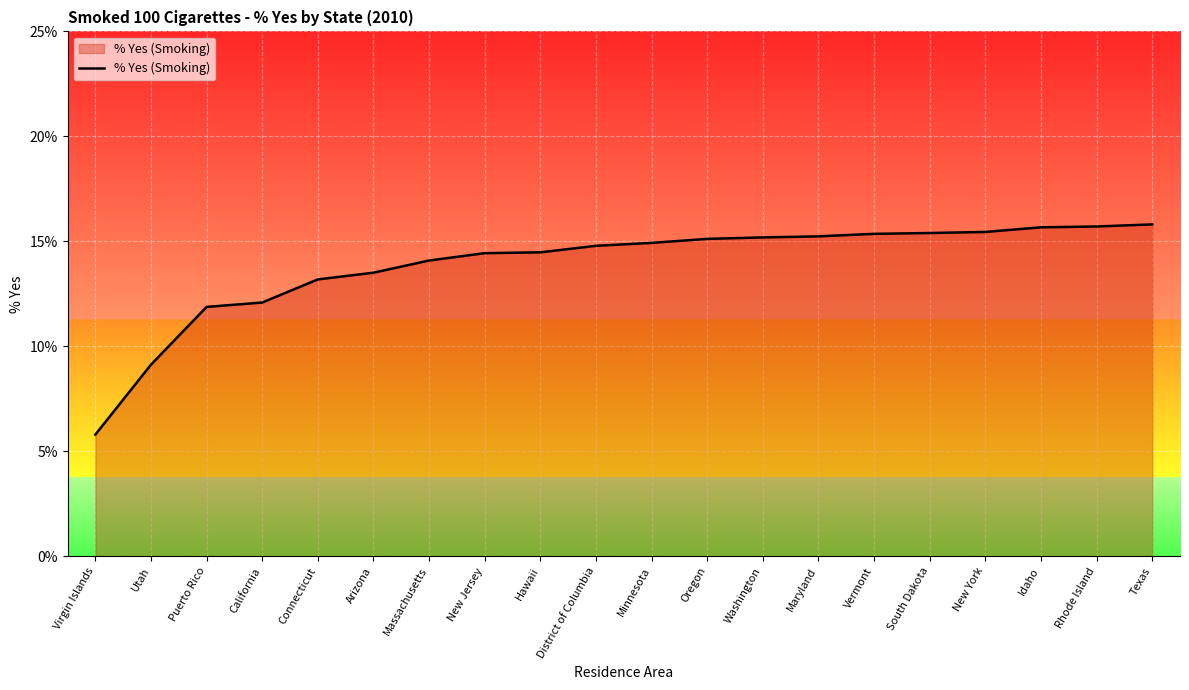

What is the difference between the maximum and minimum values?

10.0